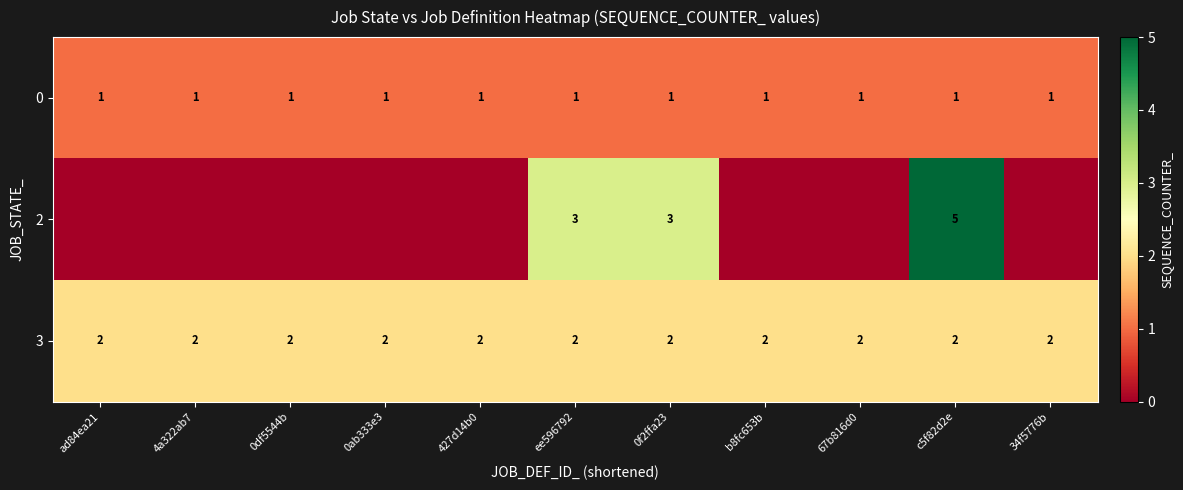

What is the difference between the highest and lowest values at 0df5544b?

2